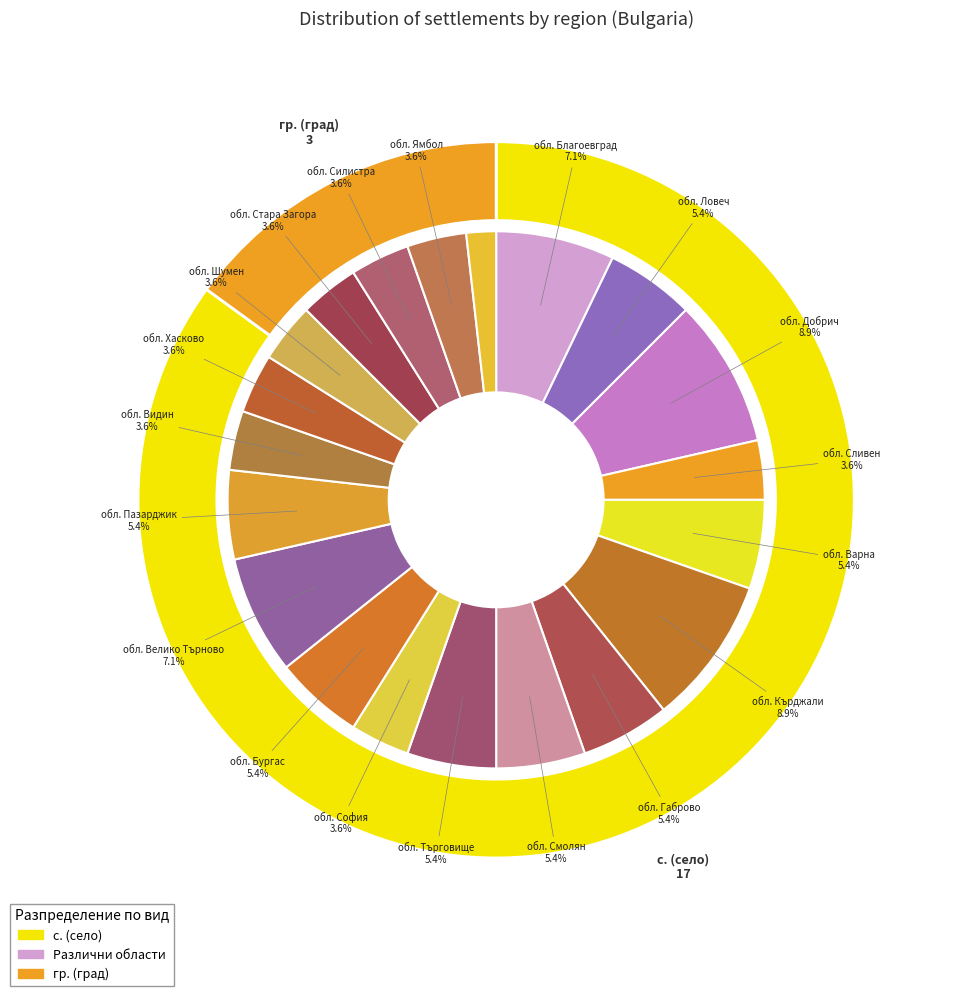

What is the ratio of the value at обл. Силистра to the value at обл. Ямбол?

1.0